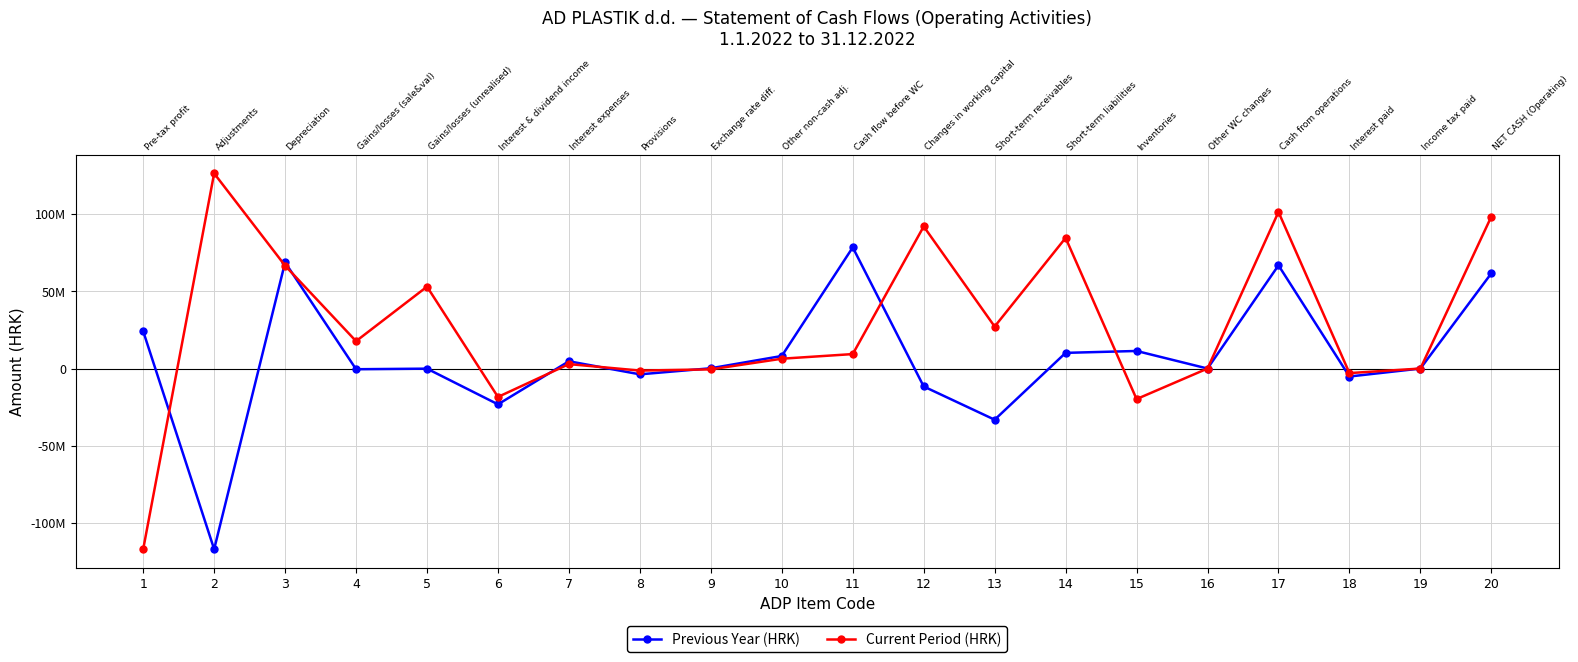

How many lines are shown in the chart?

2